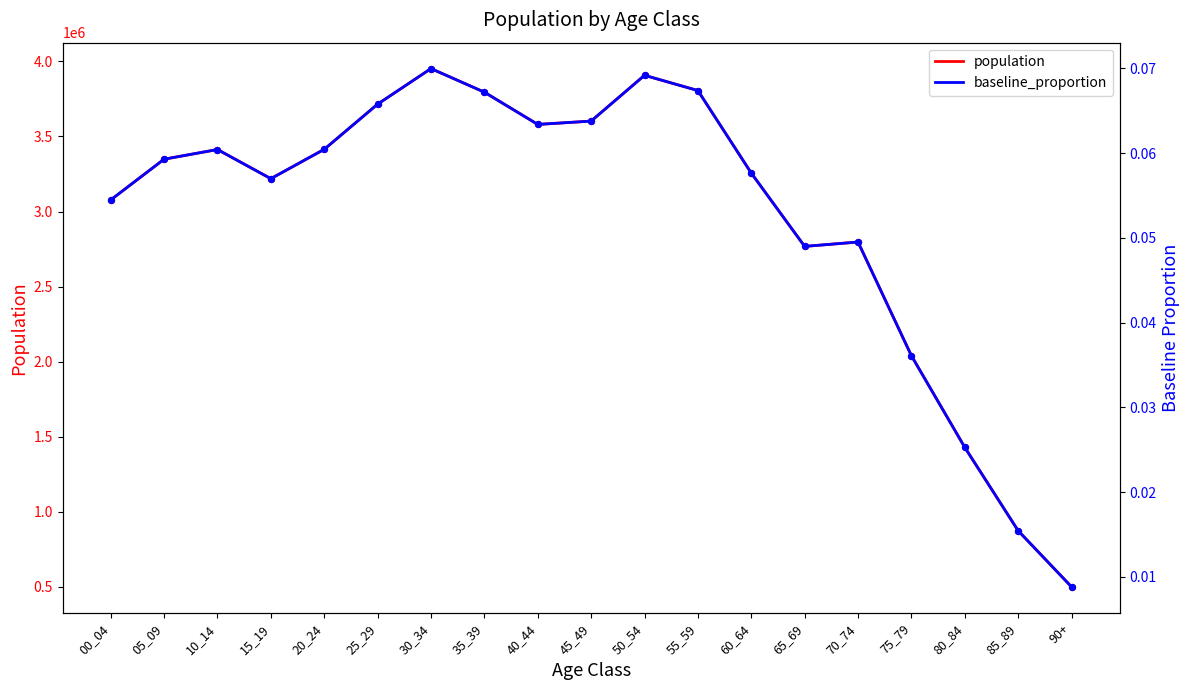

What is the total value across all series at 90+?

498200.0